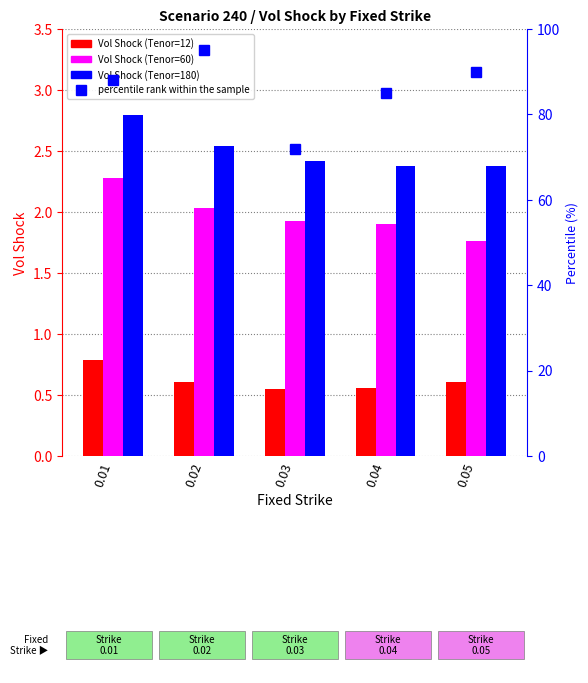

At which category is the sum across all series the highest?

0.01